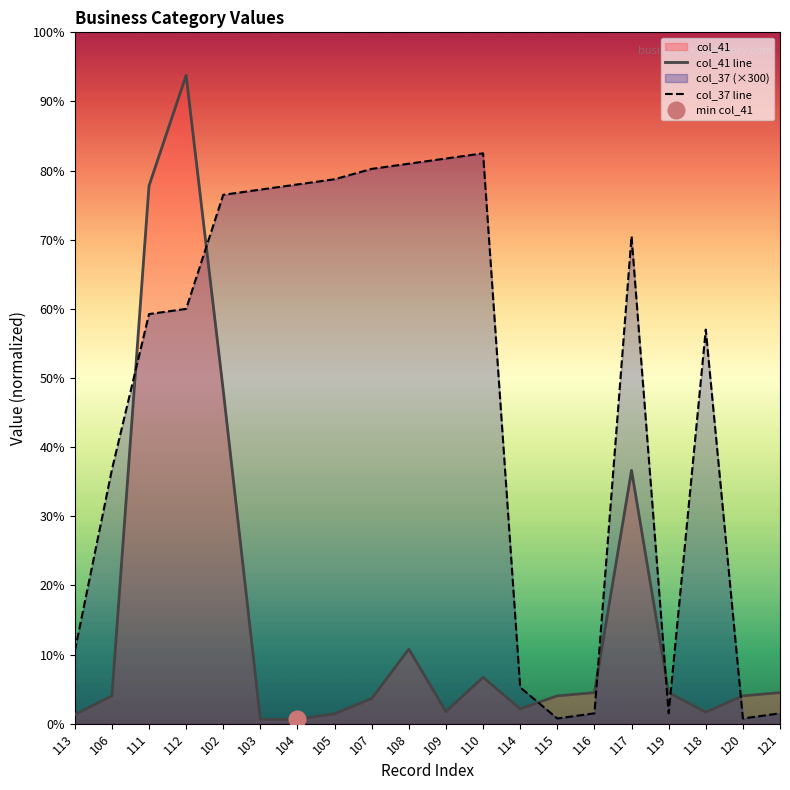

The value of col_41 line at 115 is 711. True or false?

False